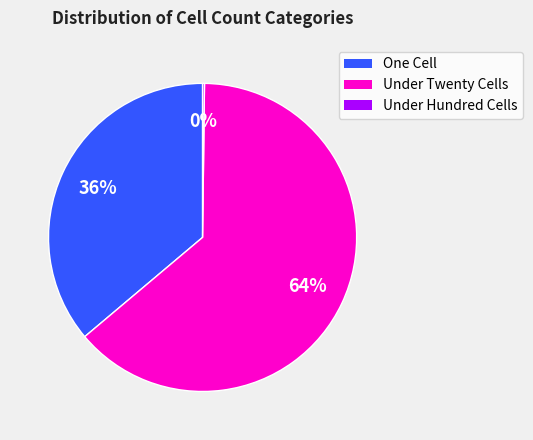

Is there a majority slice in this chart?

Yes